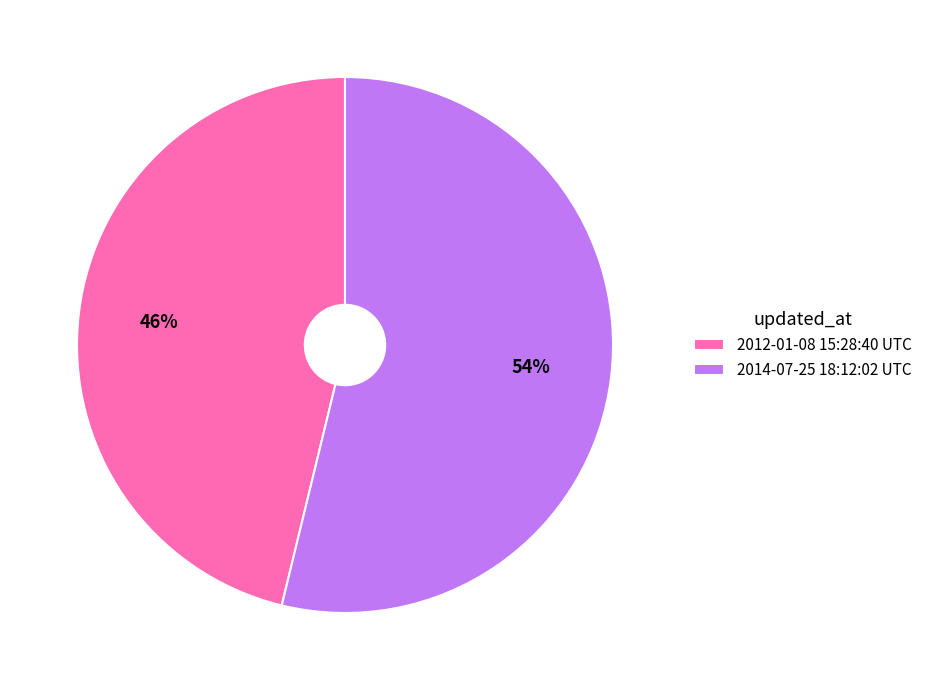

The 2012-01-08 15:28:40 UTC slice represents 60% of the pie. True or false?

False